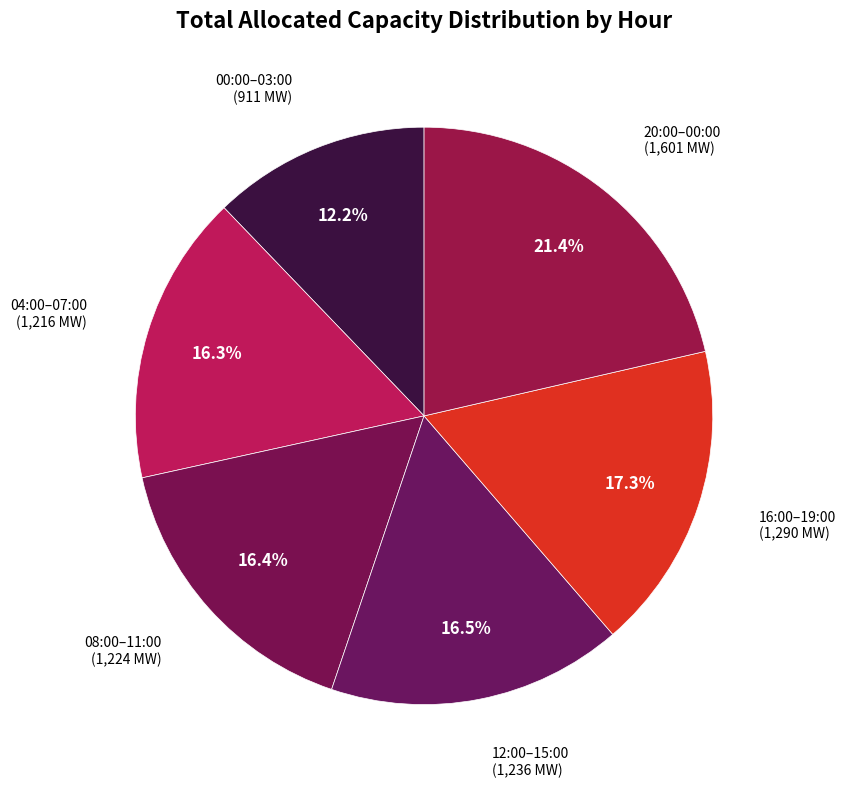

Count the number of slices in the pie.

6